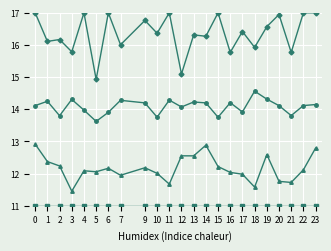

What is the total value across all series at 0?

55.0